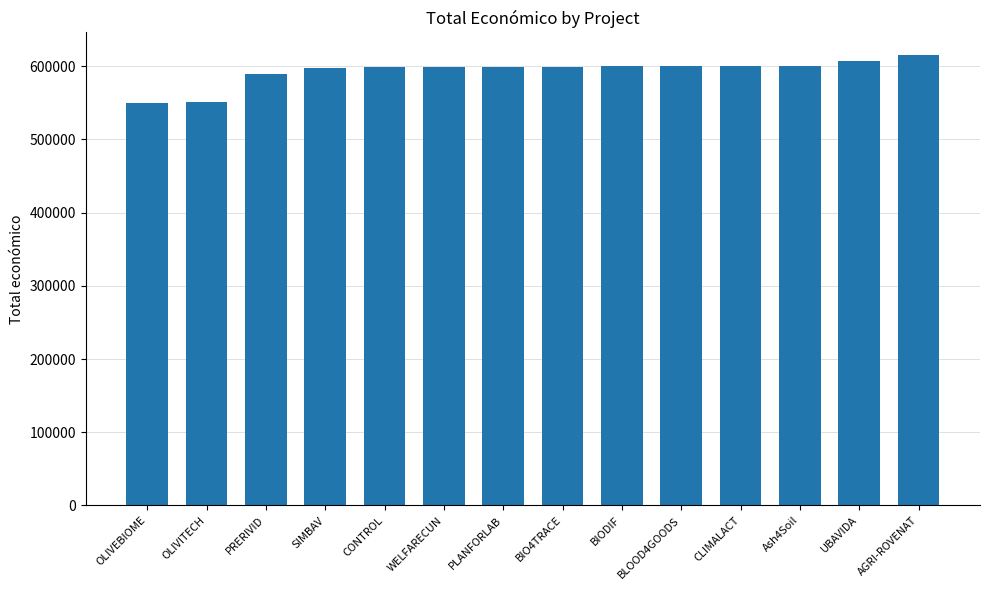

What is the label of the 13th bar from the right?

OLIVITECH